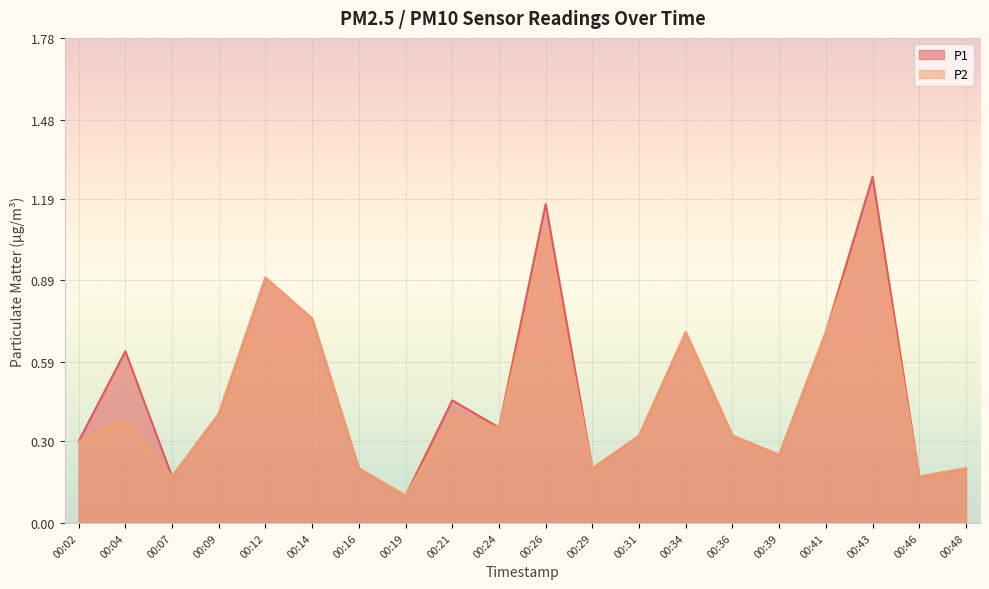

Reading right to left, extract all data points from this chart.

P1: 00:48=0.2	00:46=0.2	00:43=1.3	00:41=0.7	00:39=0.2	00:36=0.3	00:34=0.7	00:31=0.3	00:29=0.2	00:26=1.2	00:24=0.3	00:21=0.5	00:19=0.1	00:16=0.2	00:14=0.8	00:12=0.9	00:09=0.4	00:07=0.2	00:04=0.6	00:02=0.3
P2: 00:48=0.2	00:46=0.2	00:43=1.2	00:41=0.7	00:39=0.2	00:36=0.3	00:34=0.7	00:31=0.3	00:29=0.2	00:26=1.1	00:24=0.3	00:21=0.4	00:19=0.1	00:16=0.2	00:14=0.8	00:12=0.9	00:09=0.4	00:07=0.2	00:04=0.4	00:02=0.3